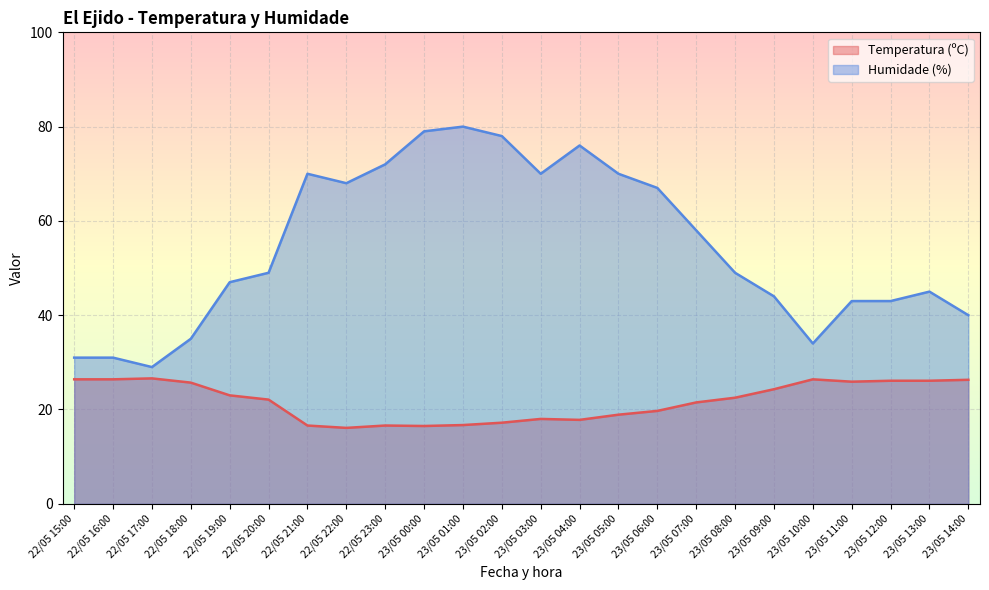

How many interior local valleys does the Humidade (%) series have?

4